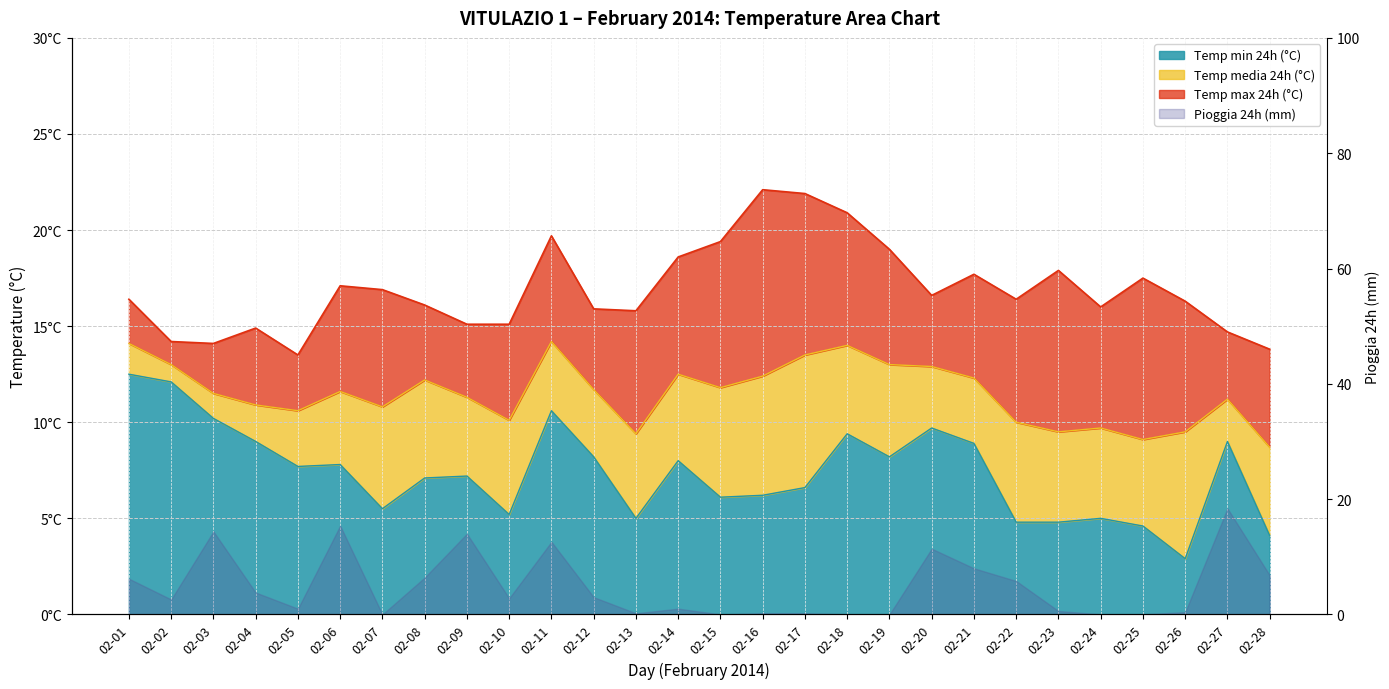

The value of Temp media 24h (°C) at 02-21 is 12.3. True or false?

True